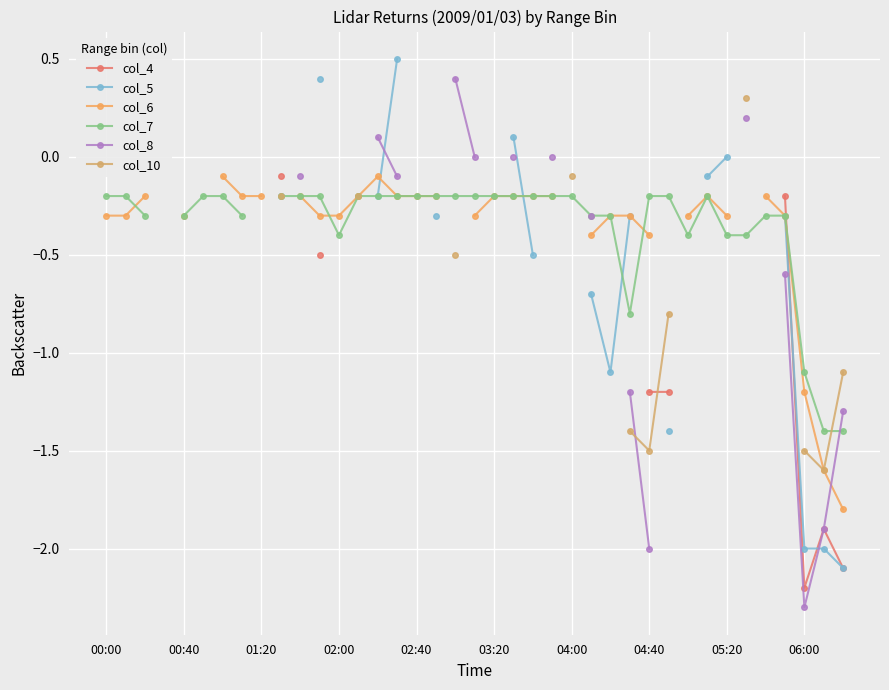

True or false: col_4 and col_7 intersect in this chart.

True